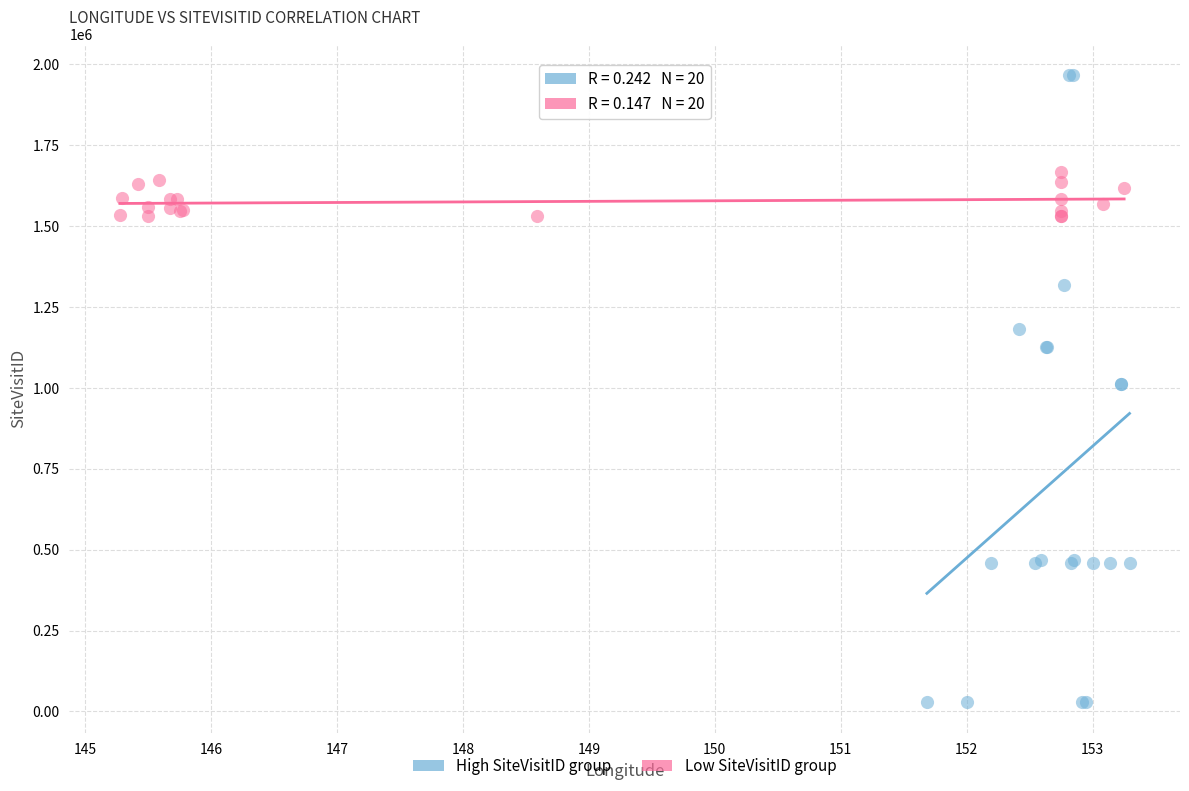

Which series reaches the minimum Y coordinate?

High SiteVisitID group